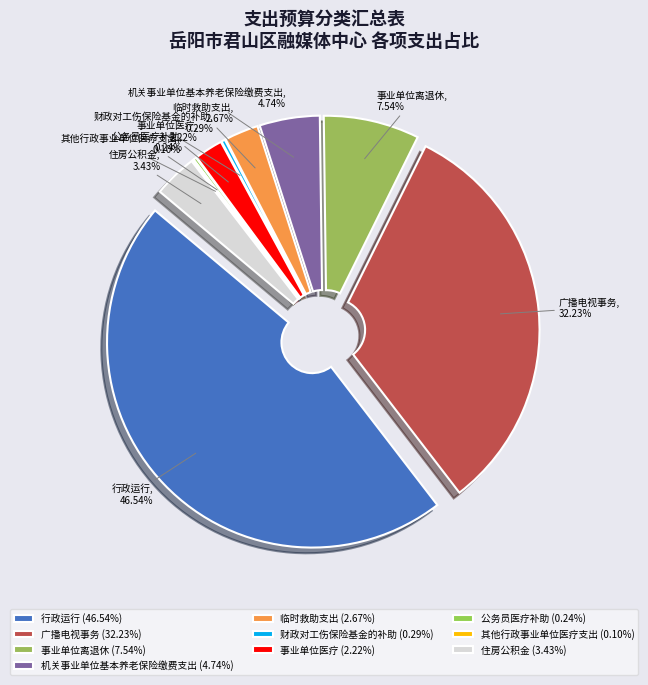

What percentage is NOT represented by 行政运行?

53.5%